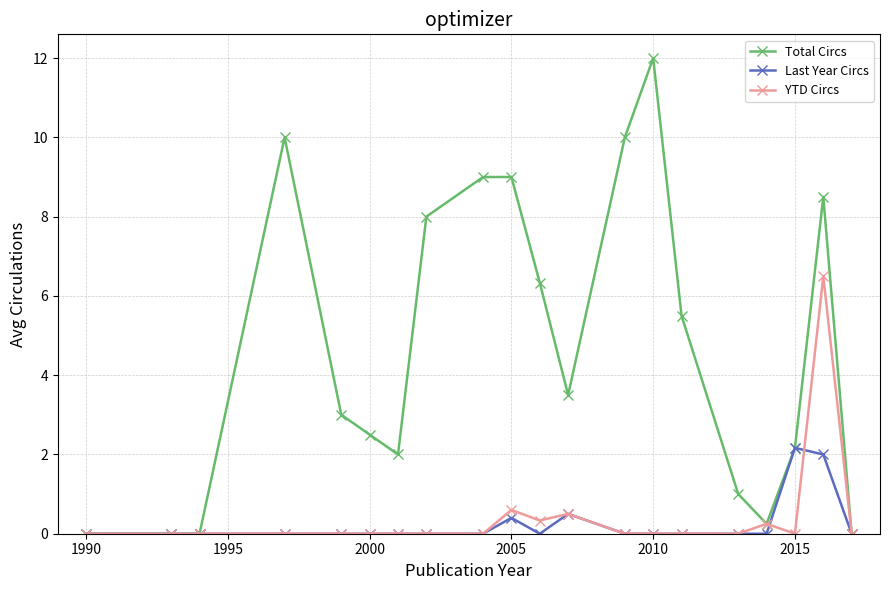

Rank the series by their maximum value, from lowest to highest.

Last Year Circs, YTD Circs, Total Circs